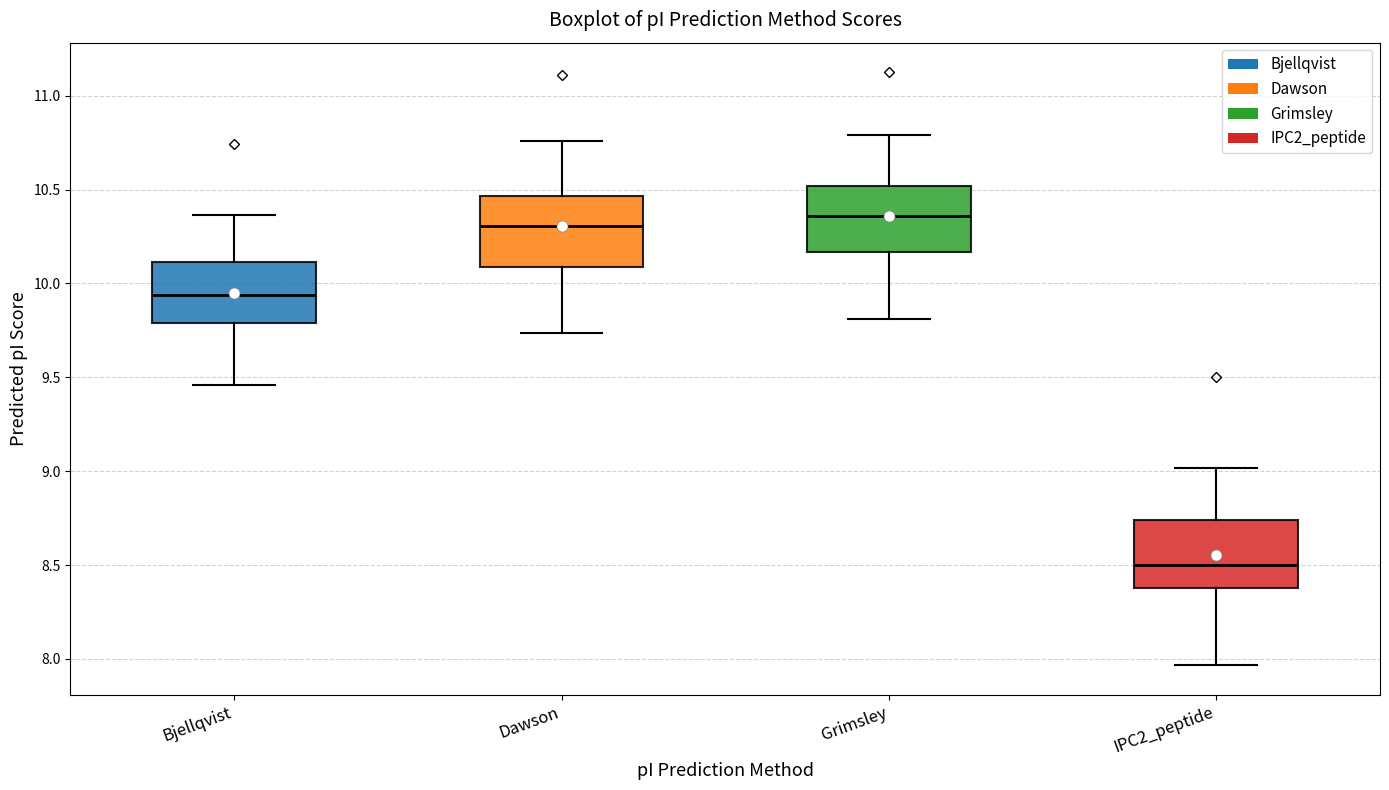

Reading left to right, transcribe this box plot: for each box, give where its median line is, the range the box spans, and where its two whiskers end, as read against the y-axis. The values are not printed on the chart, so give them approximately, as read against the axis.

Bjellqvist: median 9.95, box 9.80 to 10.10, whiskers 9.45 to 10.35
Dawson: median 10.30, box 10.10 to 10.45, whiskers 9.75 to 10.75
Grimsley: median 10.35, box 10.15 to 10.50, whiskers 9.80 to 10.80
IPC2_peptide: median 8.50, box 8.40 to 8.75, whiskers 7.95 to 9.00